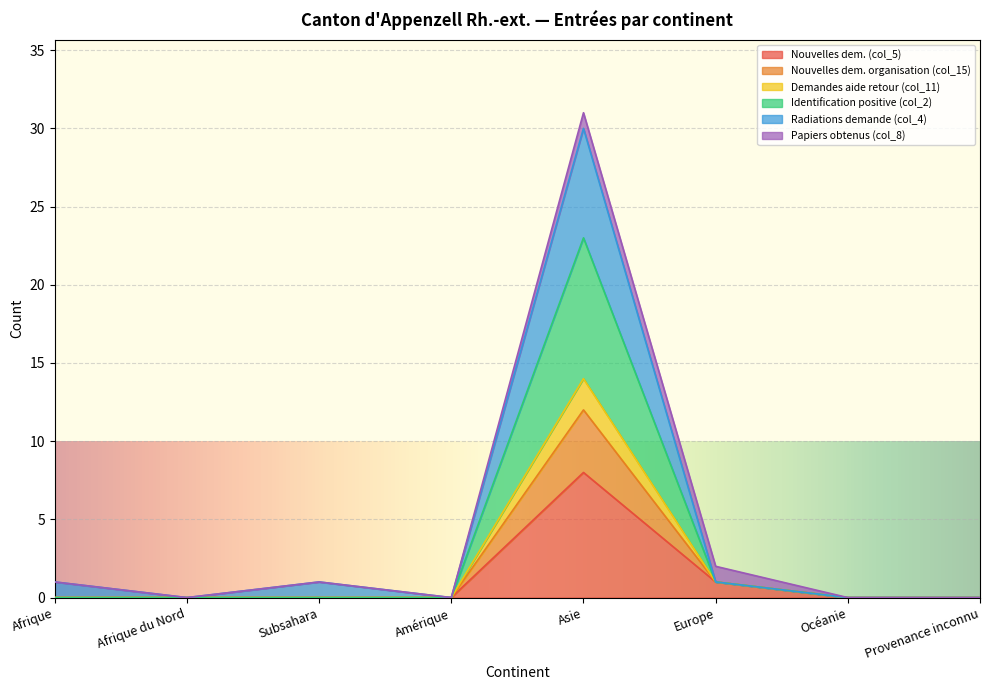

What is the highest value of the Nouvelles dem. (col_5) series?

8